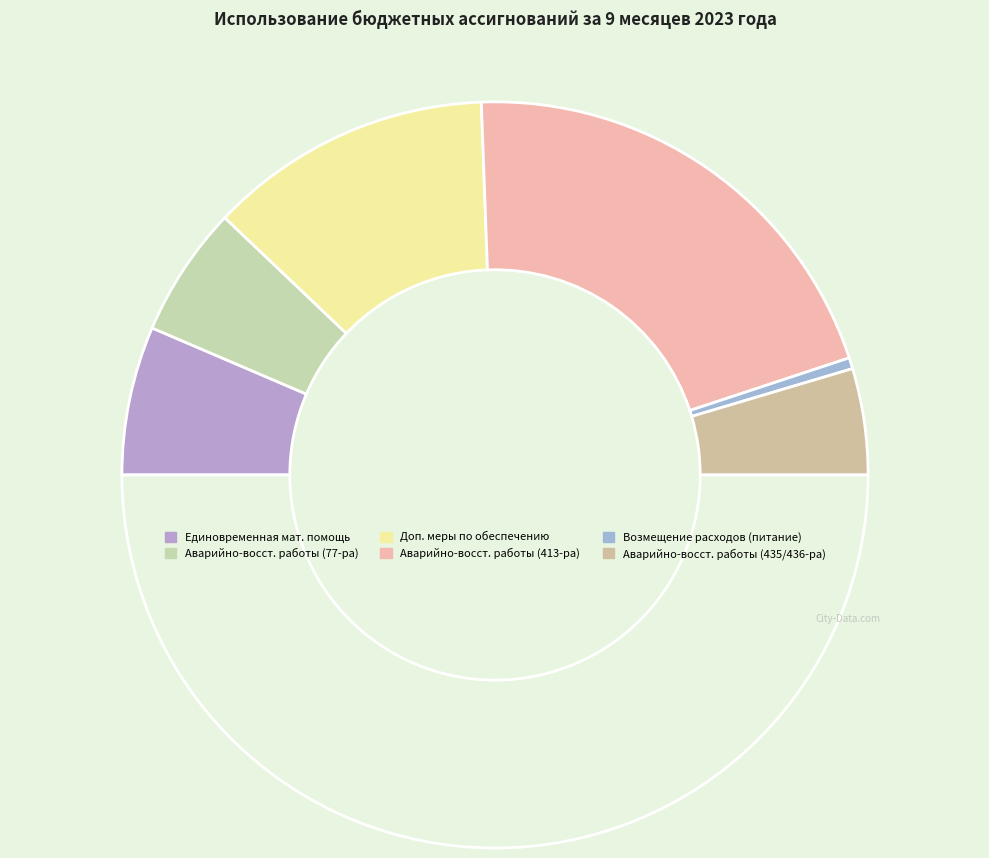

How many segments does this pie chart have?

7